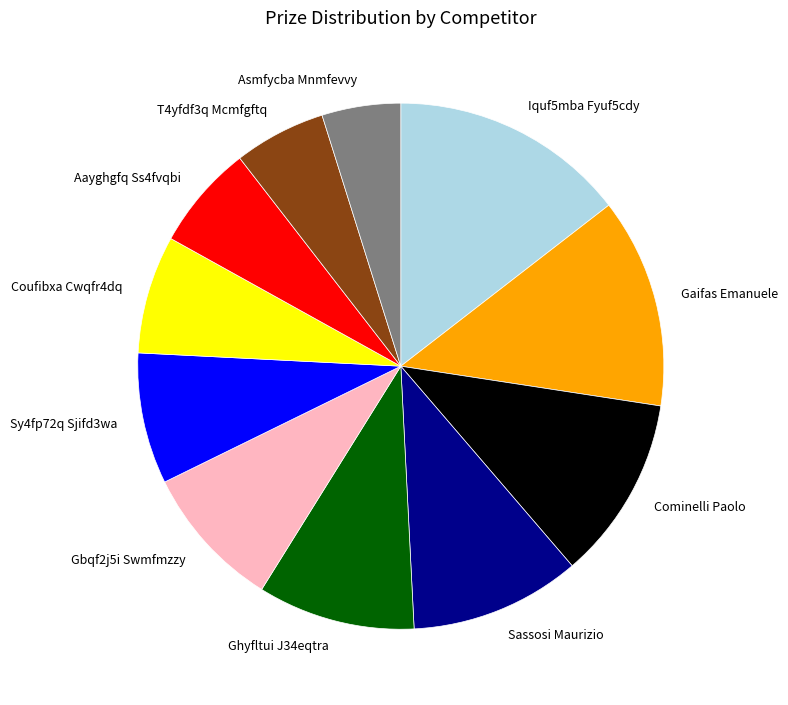

The Coufibxa Cwqfr4dq slice represents 17% of the pie. True or false?

False